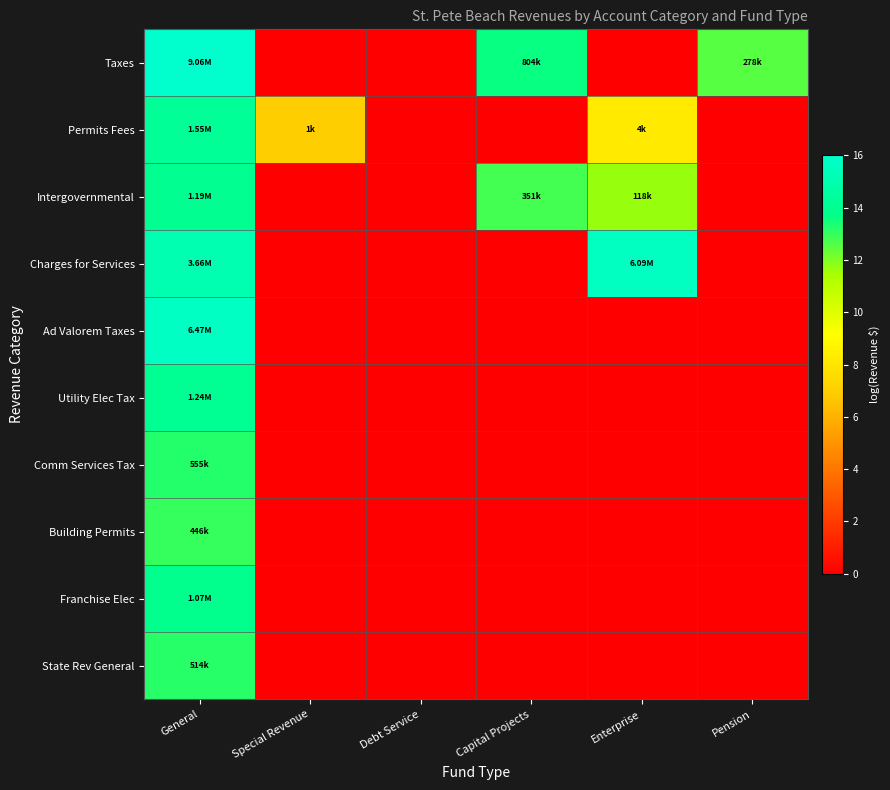

Rank the series by their maximum value, from lowest to highest.

Building Permits, State Rev General, Comm Services Tax, Franchise Elec, Intergovernmental, Utility Elec Tax, Permits Fees, Charges for Services, Ad Valorem Taxes, Taxes